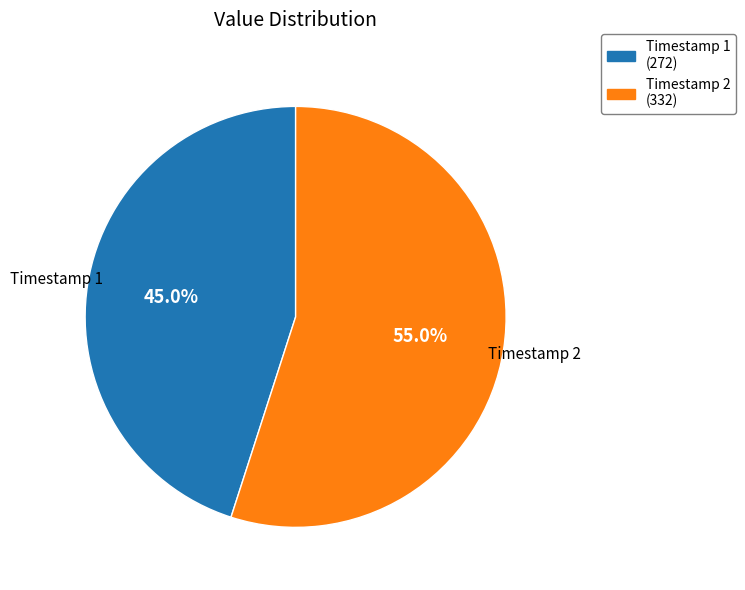

Is the sum of Timestamp 1 (272) and Timestamp 2 (332) greater than half?

Yes